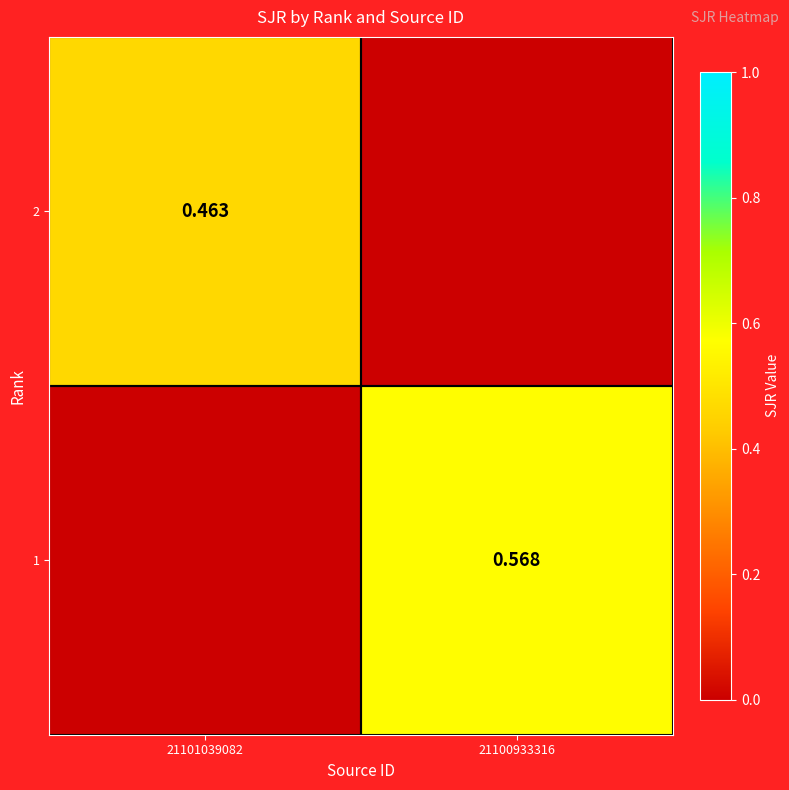

What is the spread (max minus min) of values at 21100933316?

0.6